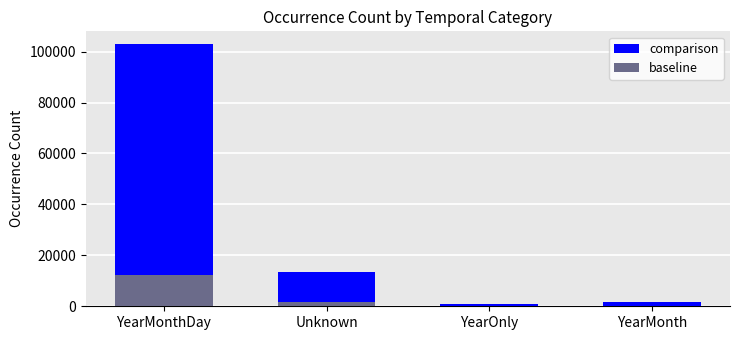

True or false: baseline has a value of 1629 at Unknown.

True